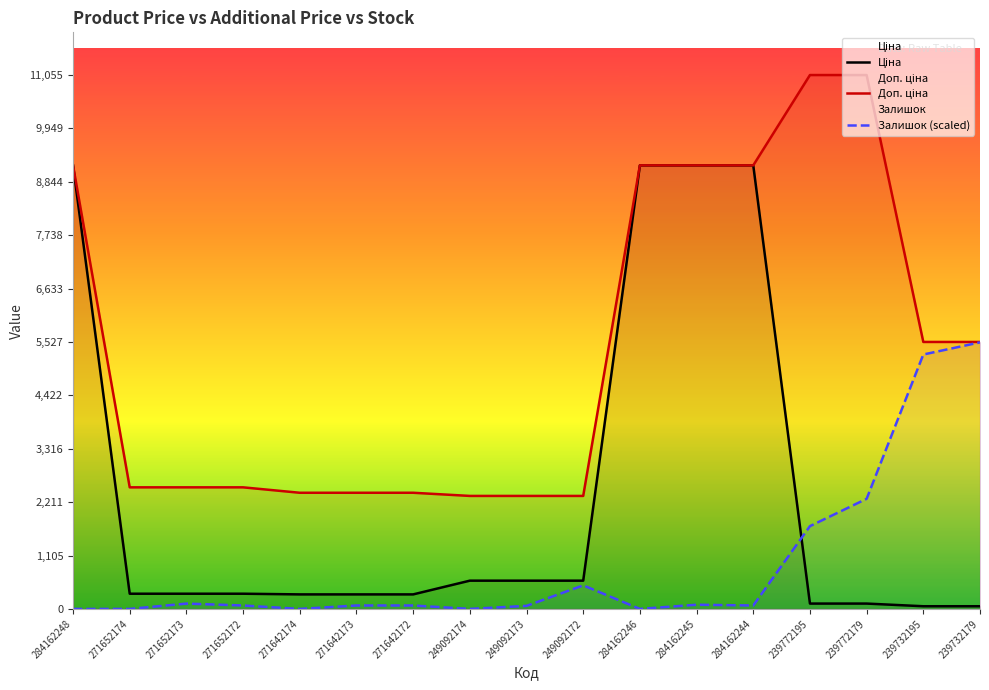

What are all the series names shown in the legend?

Ціна, Доп. ціна, Залишок (scaled)